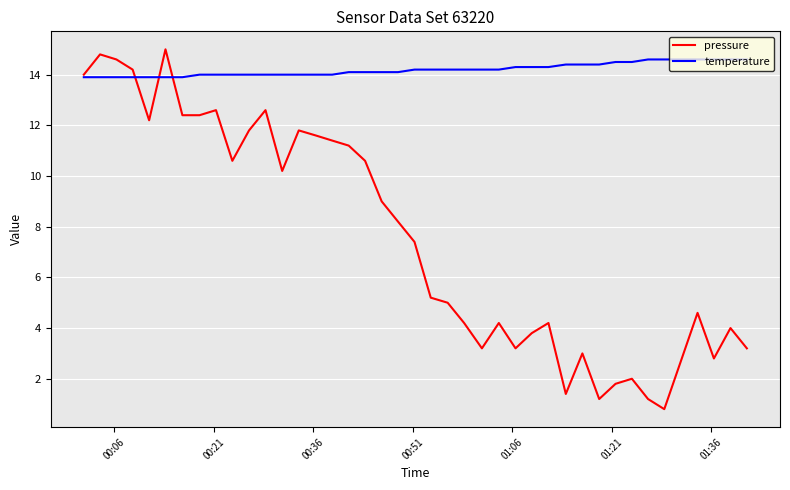

Which series has the largest total across all categories?

temperature